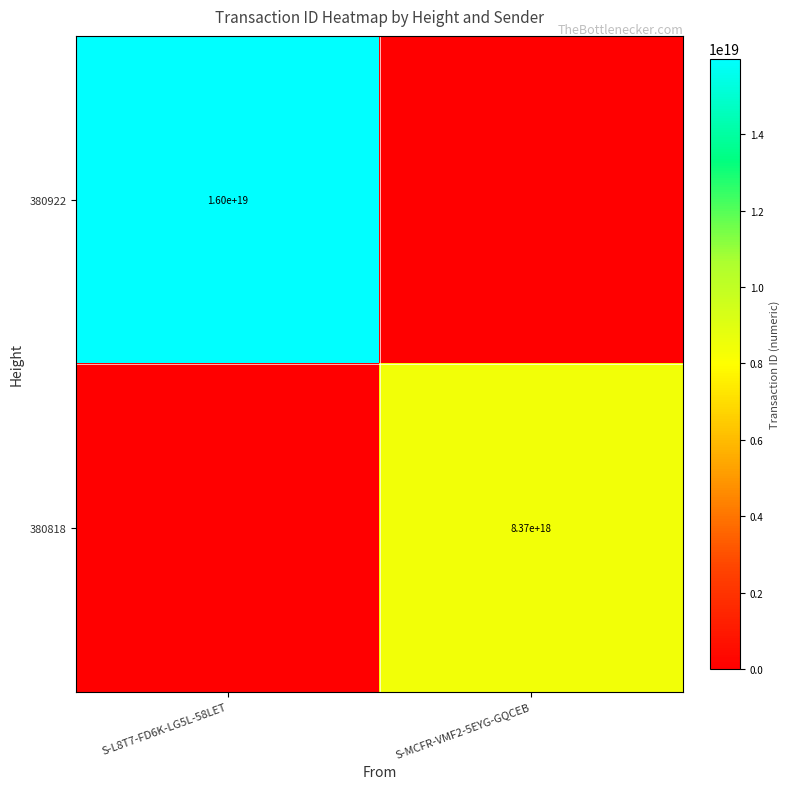

True or false: 380818 has a value of 8370000000000000000 at S-MCFR-VMF2-5EYG-GQCEB.

True